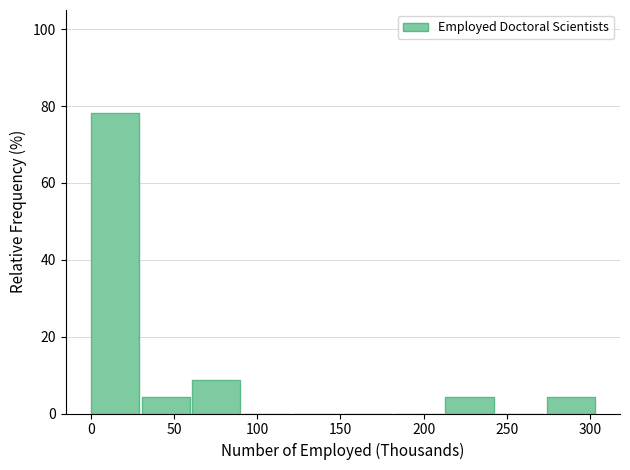

Reading left to right, transcribe this chart: for each bar, give the range it covers on the x-axis and its height. Neither the bar edges nor the heights are printed on the chart, so give them approximately, as read against the axes.

0 to 30: 78
30 to 60: 4
60 to 90: 8
90 to 120: 0
120 to 150: 0
150 to 185: 0
185 to 215: 0
215 to 245: 4
245 to 275: 0
275 to 305: 4